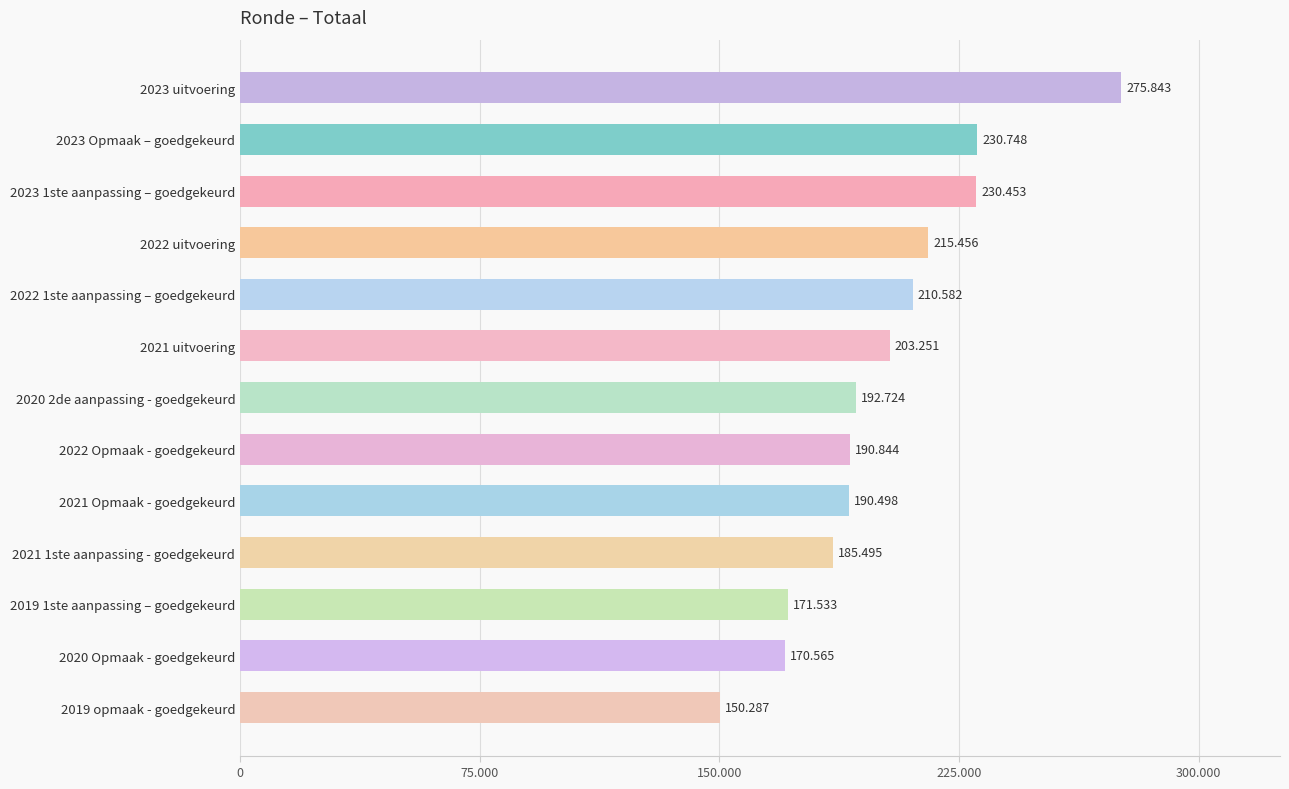

Are the bars horizontal?

Yes